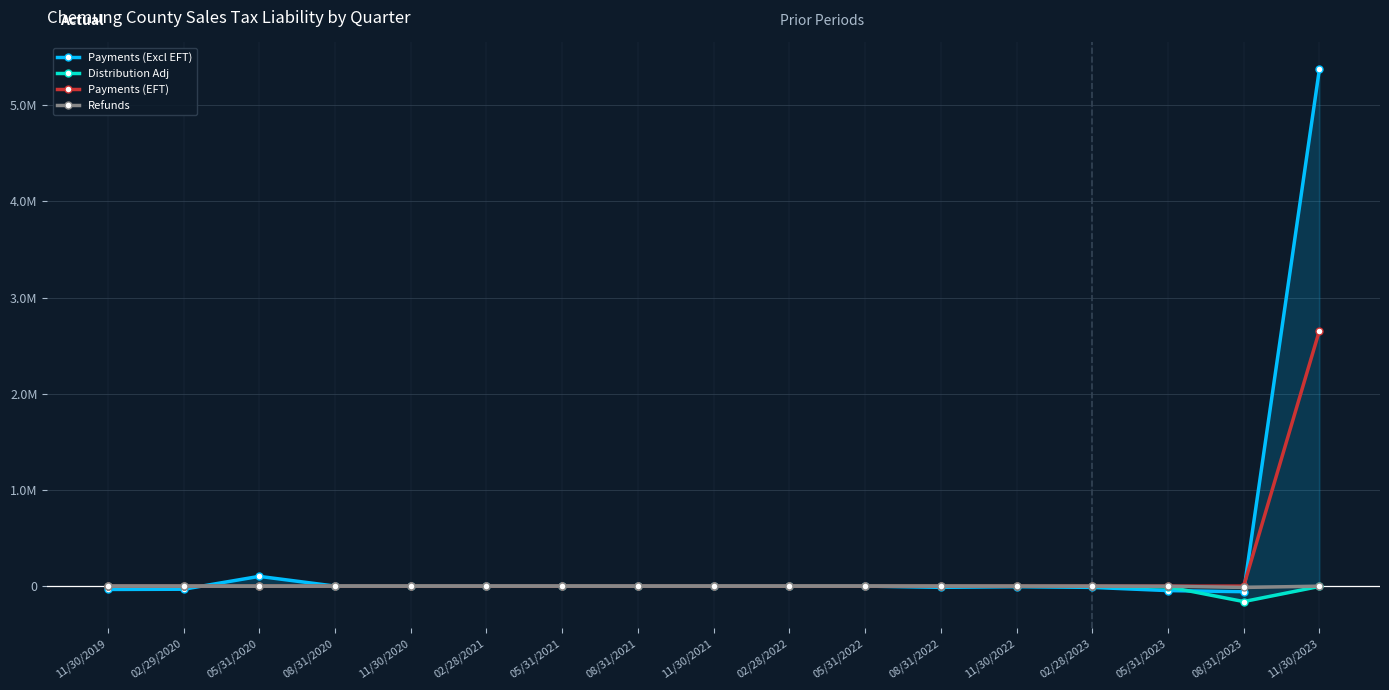

Is the value of Payments (EFT) at 08/31/2022 greater than the value of Distribution Adj at 08/31/2021?

No